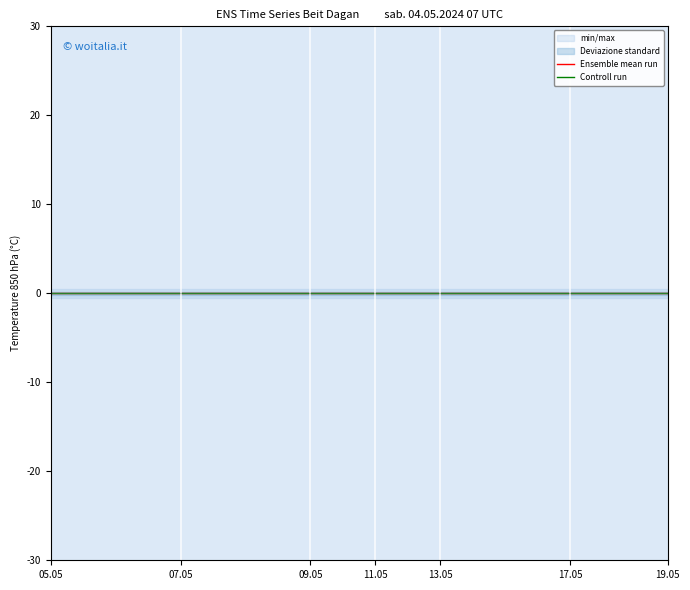

The Ensemble mean run series shows 0.0 at 17.05. True or false?

True